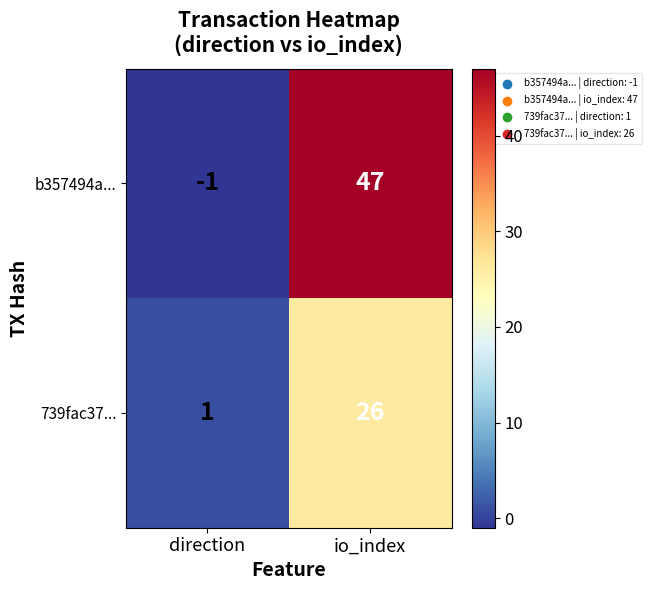

What is the maximum value shown in the chart?

47